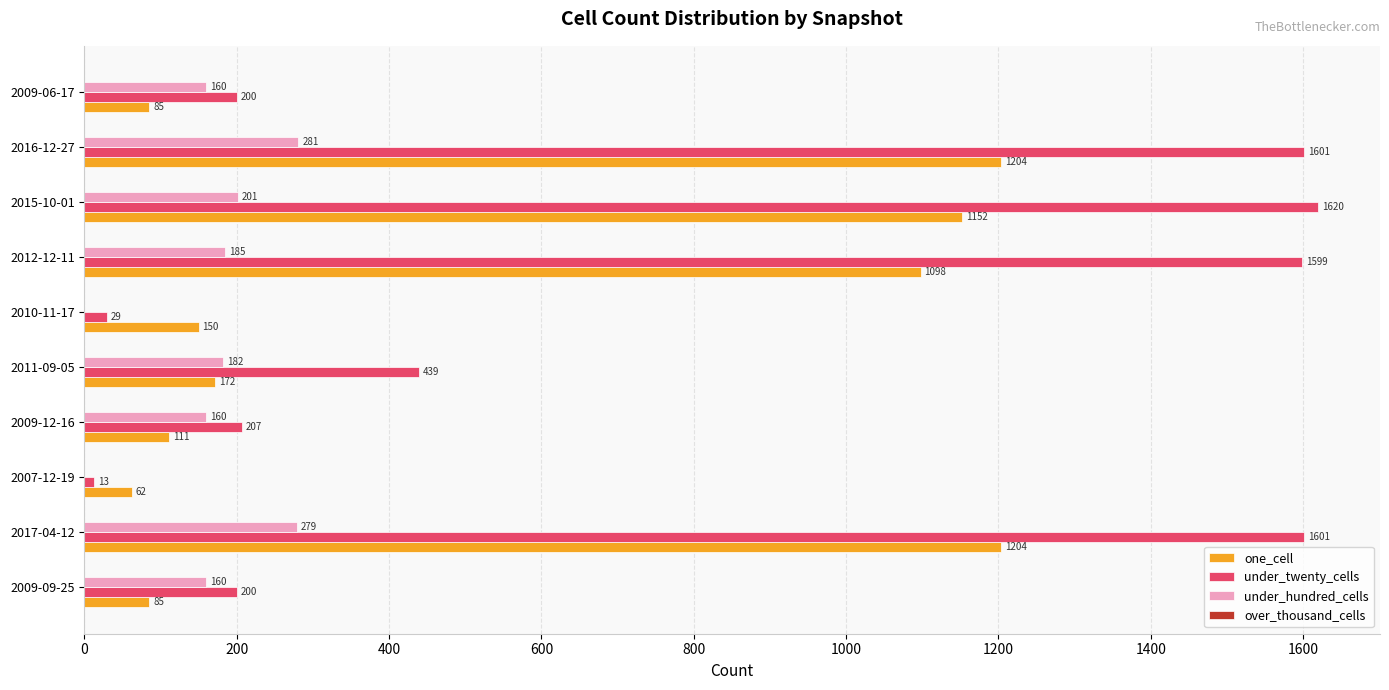

Count the number of categories in the chart.

10